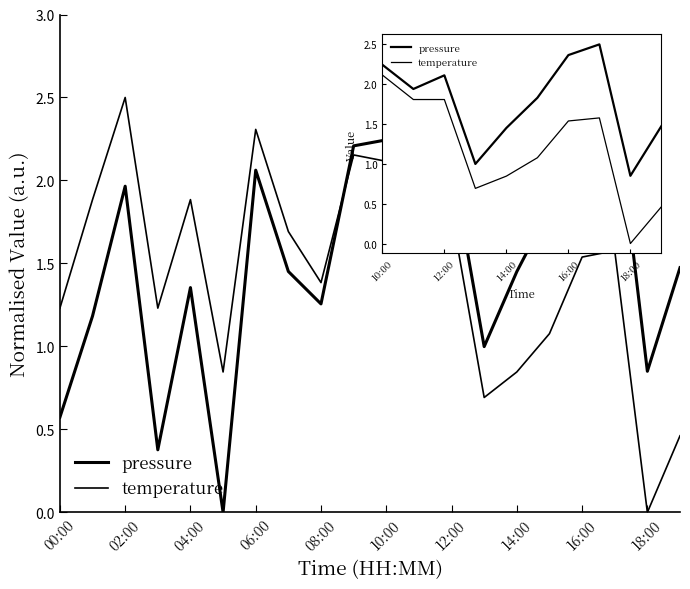

How many lines are shown in the chart?

2